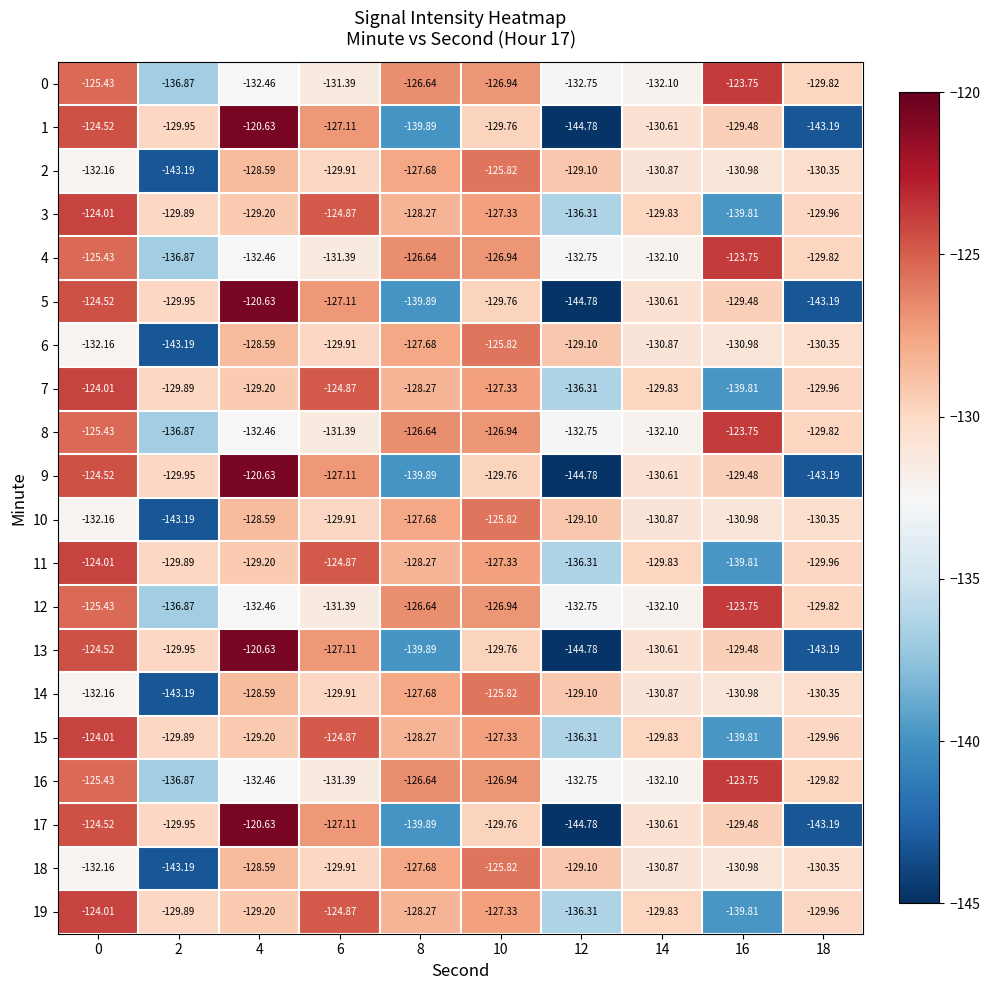

Is the value of 3 at 10 greater than the value of 2 at 4?

Yes